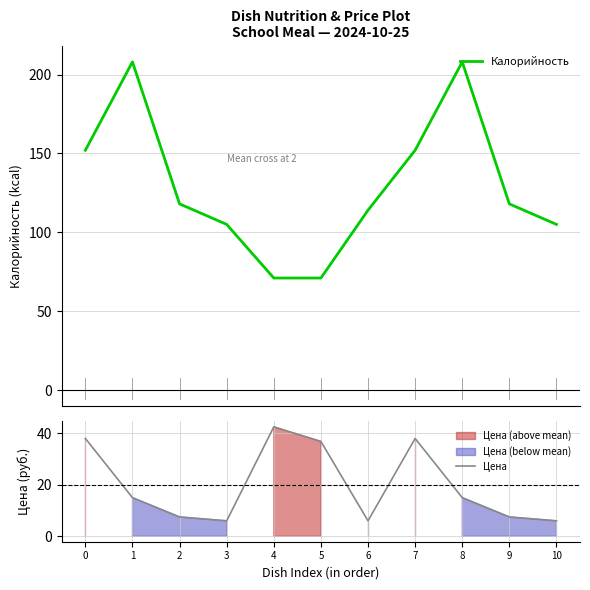

What is the value of the Цена point at the 3rd from the left?

7.5